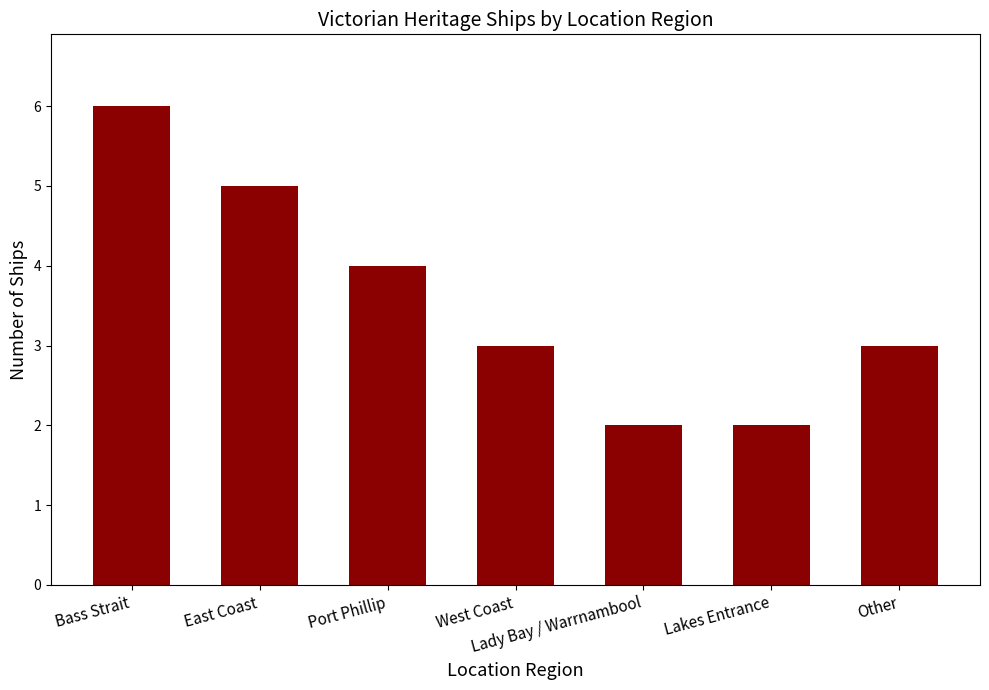

Are the bars horizontal?

No